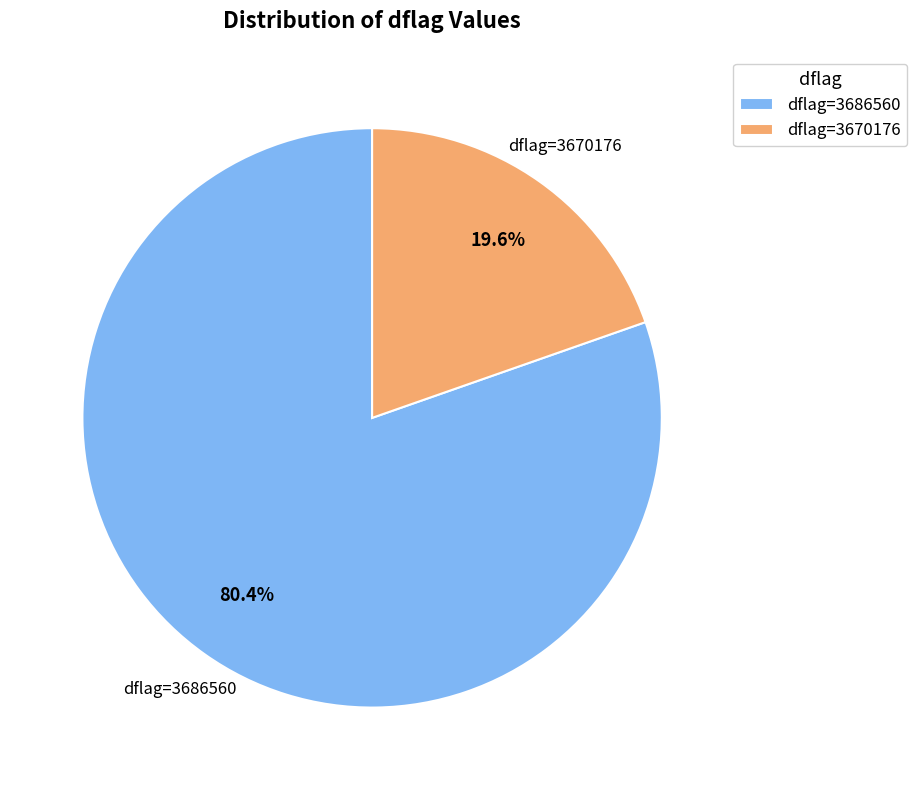

How many segments does this pie chart have?

2